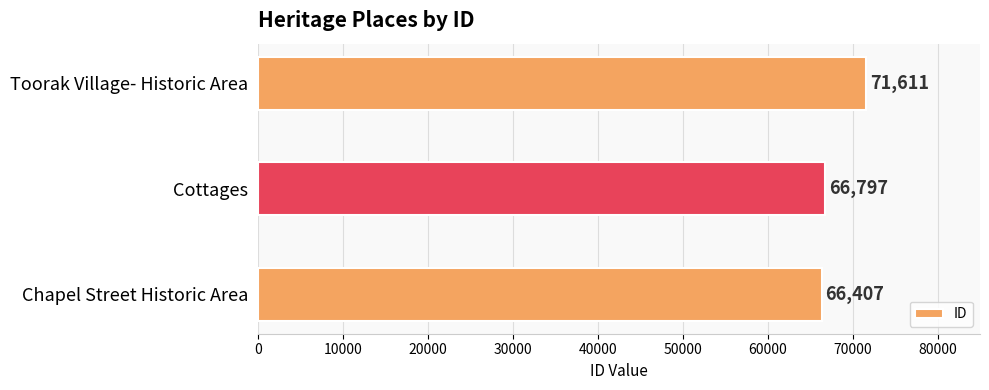

Is it true that the value at Chapel Street Historic Area is 112811?

False